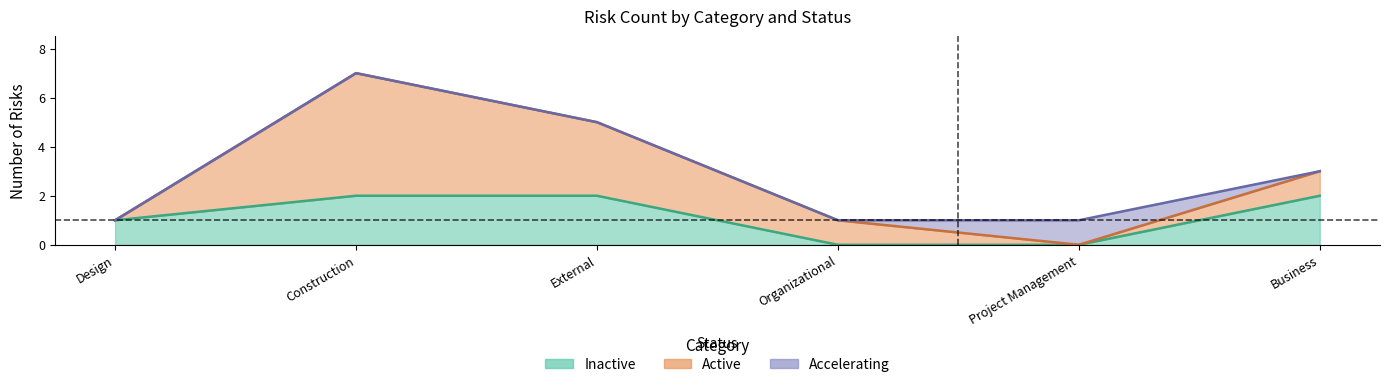

How many distinct data groups are displayed?

3